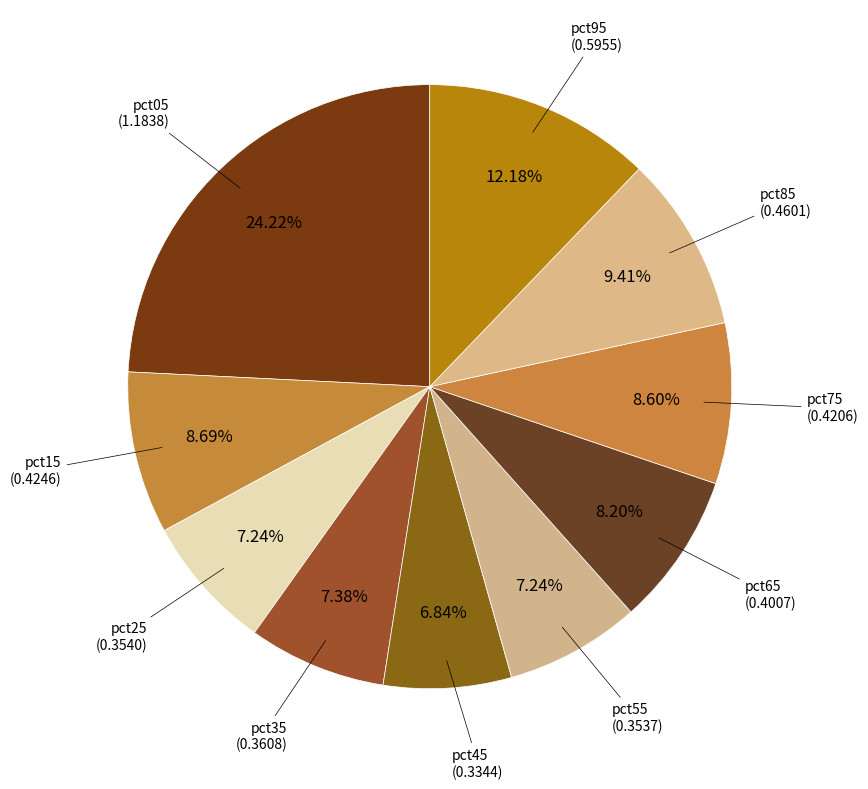

What is the total percentage of pct65 and pct55?

15.4%